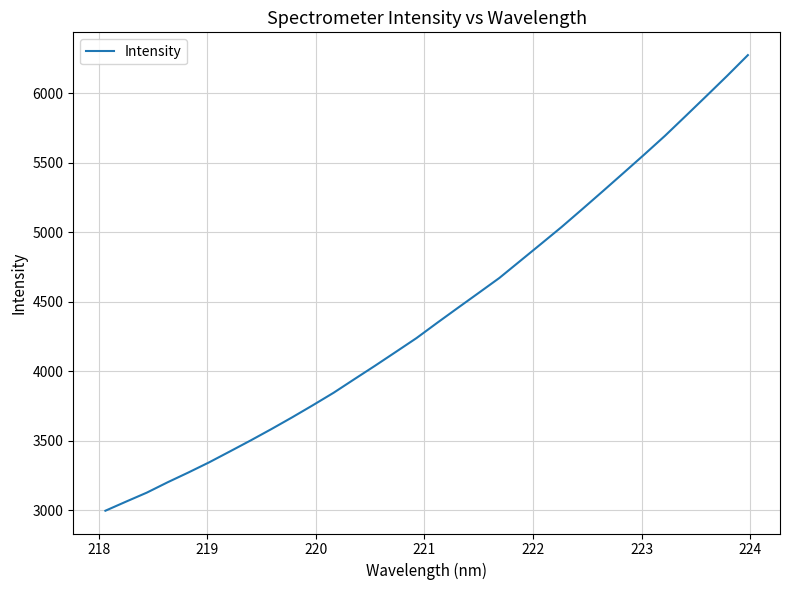

What is the minimum value shown in the chart?

2997.5